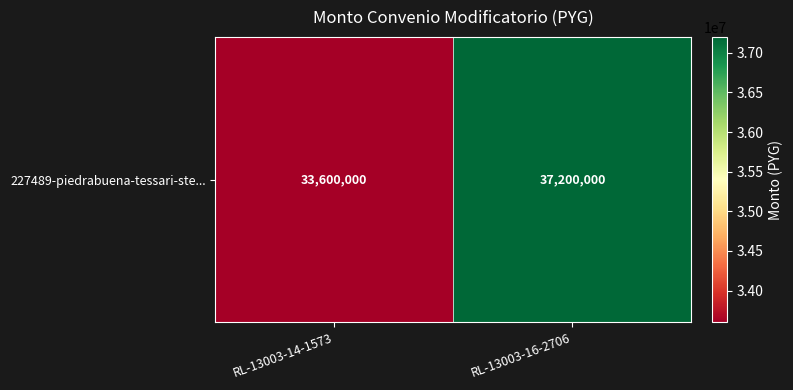

What is the sum of all values?

70800000